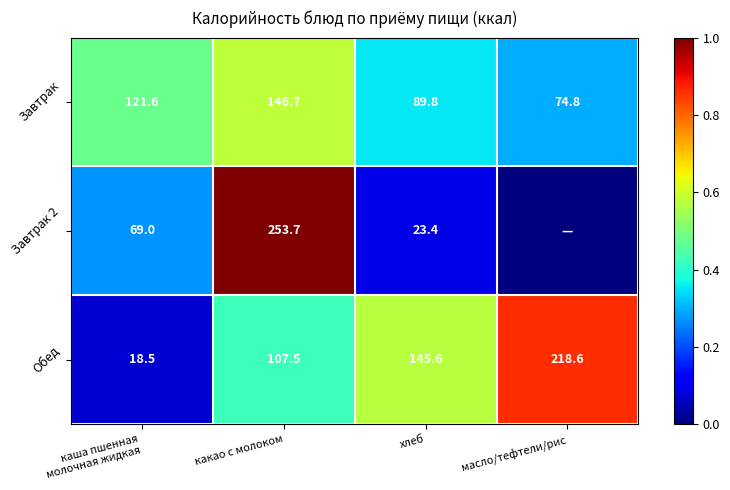

What is the total value across all series at хлеб?

258.8